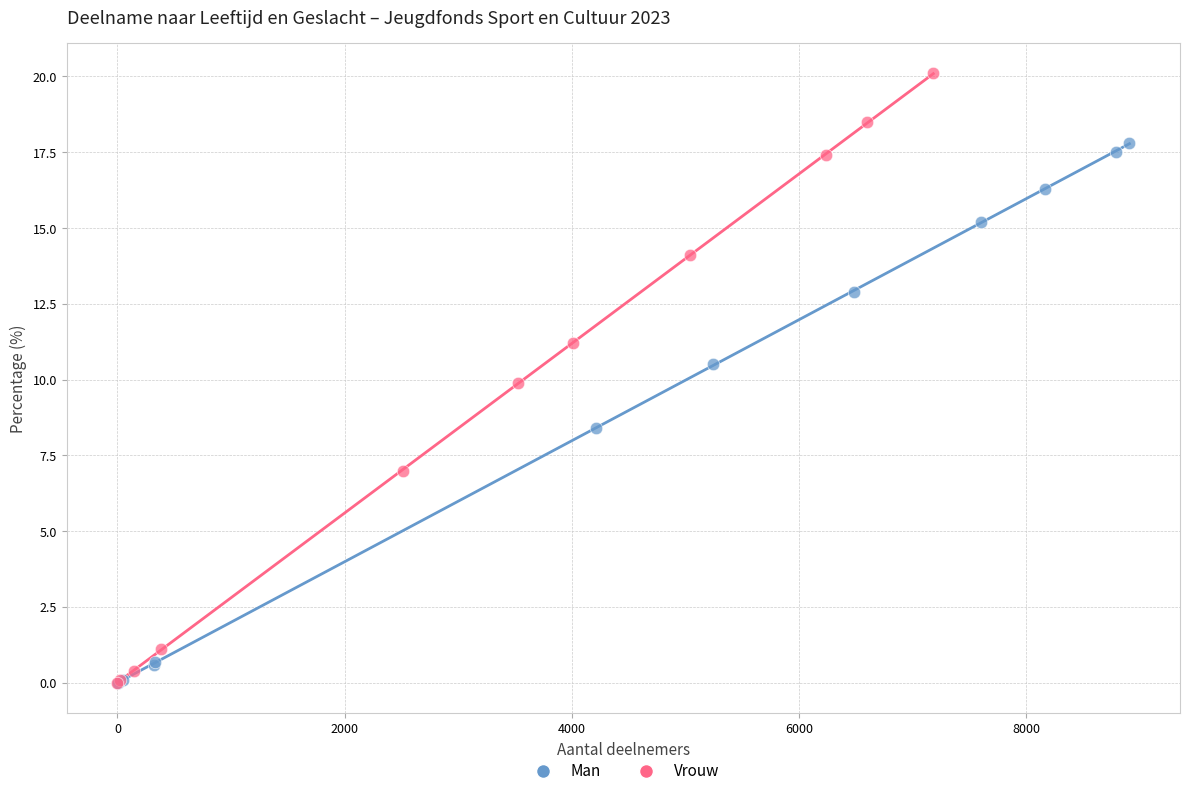

Which series reaches the maximum Y coordinate?

Vrouw